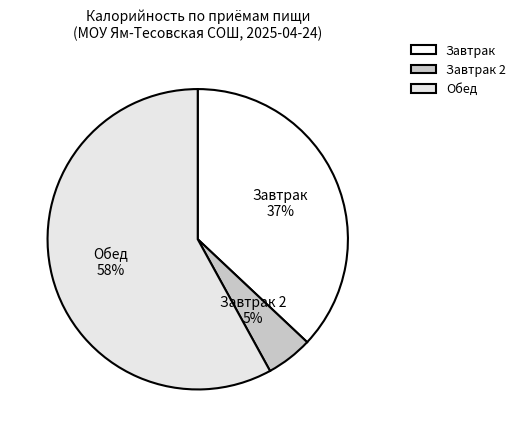

Is it true that Завтрак 2 is 16% of the pie?

False